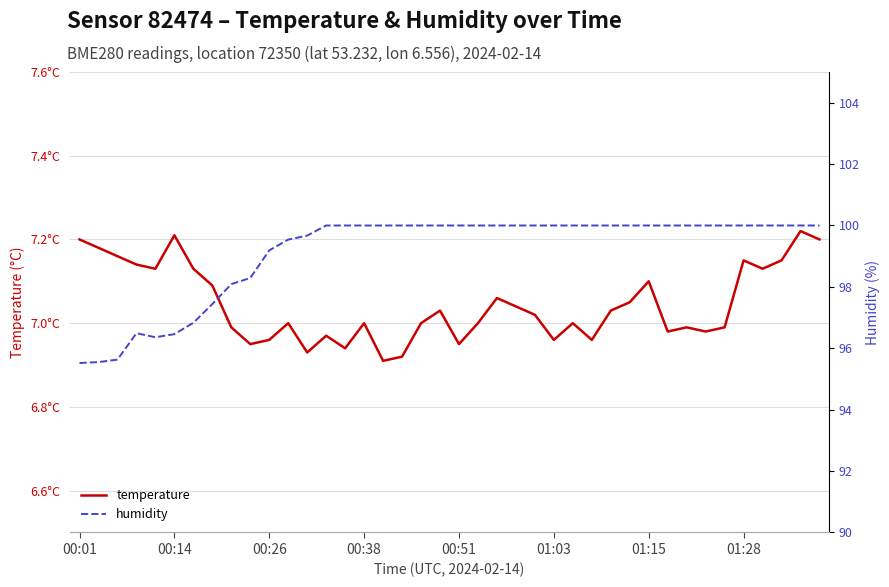

List the series in order of their overall mean, lowest first.

temperature, humidity